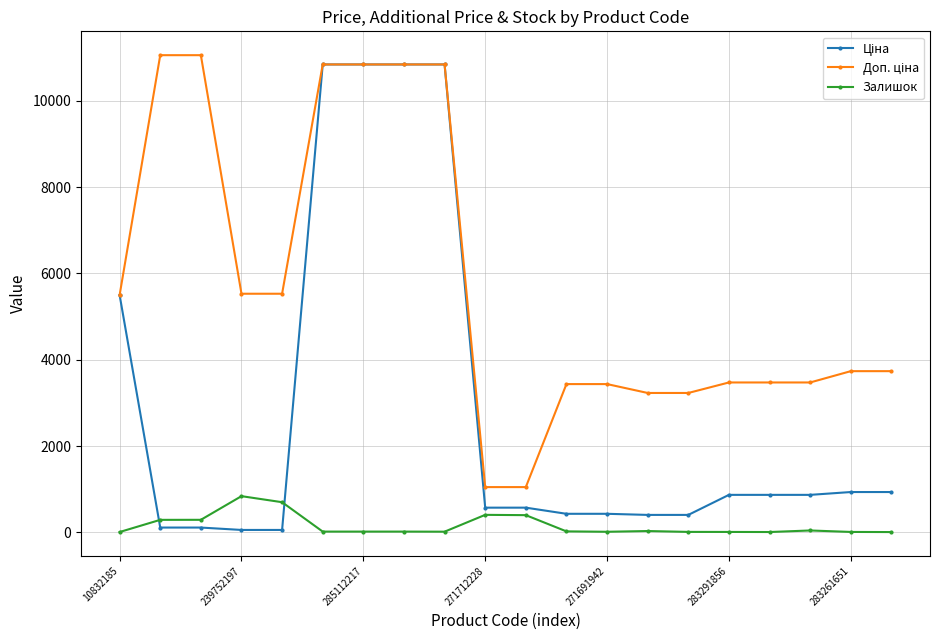

Which category has the lowest value in the Залишок series?

19